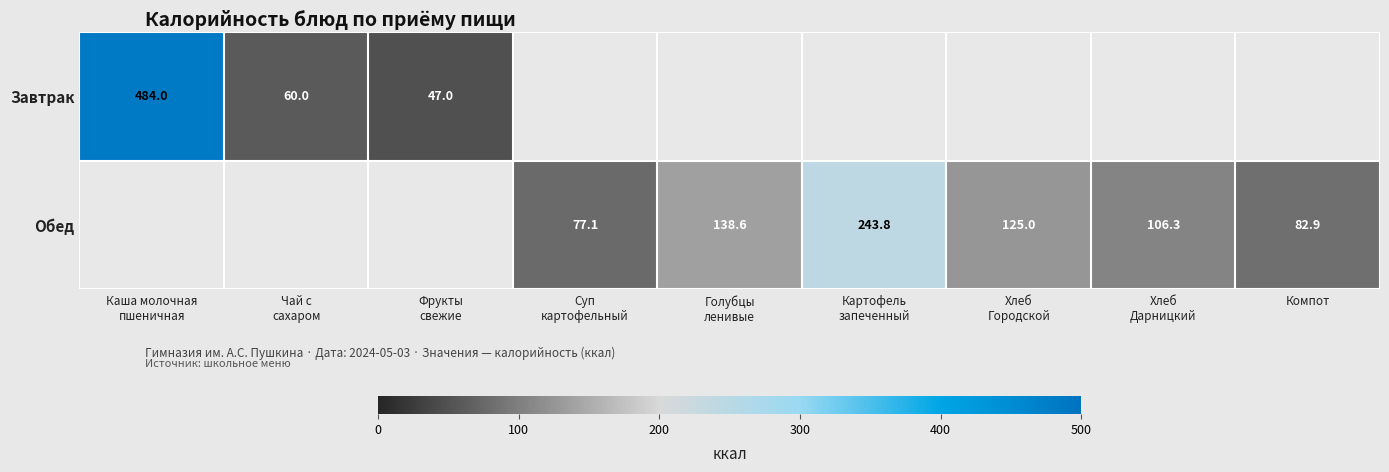

Which series has the widest spread of values?

Завтрак